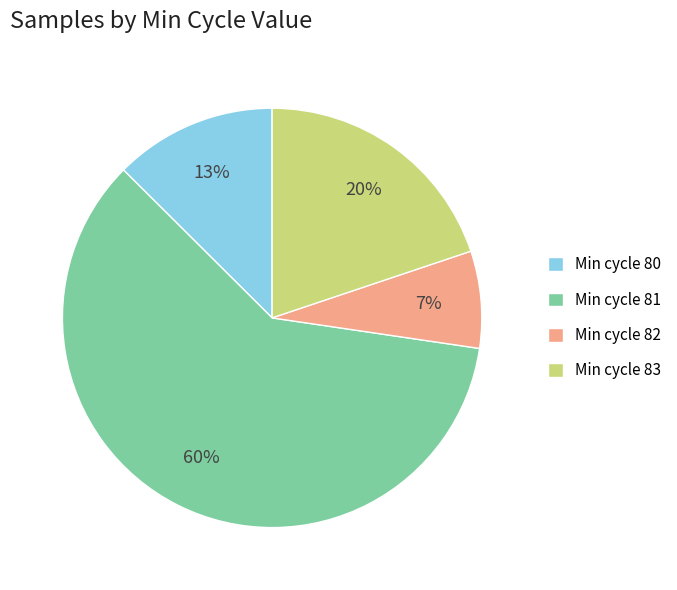

Between Min cycle 82 and Min cycle 80, which is larger?

Min cycle 80